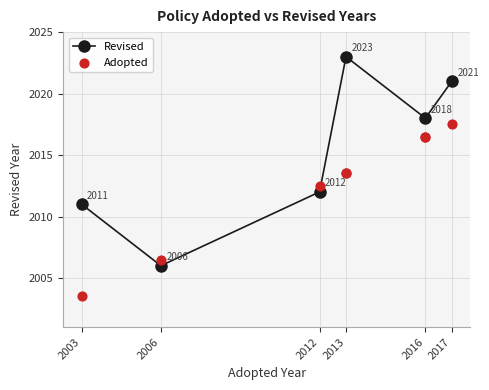

The Revised series shows 2955 at 2017. True or false?

False